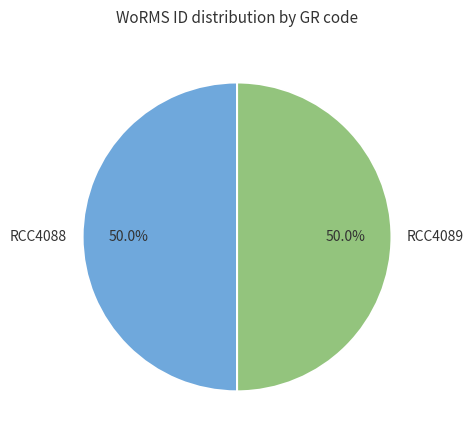

To the nearest percent, what percentage of the pie is RCC4089?

50%